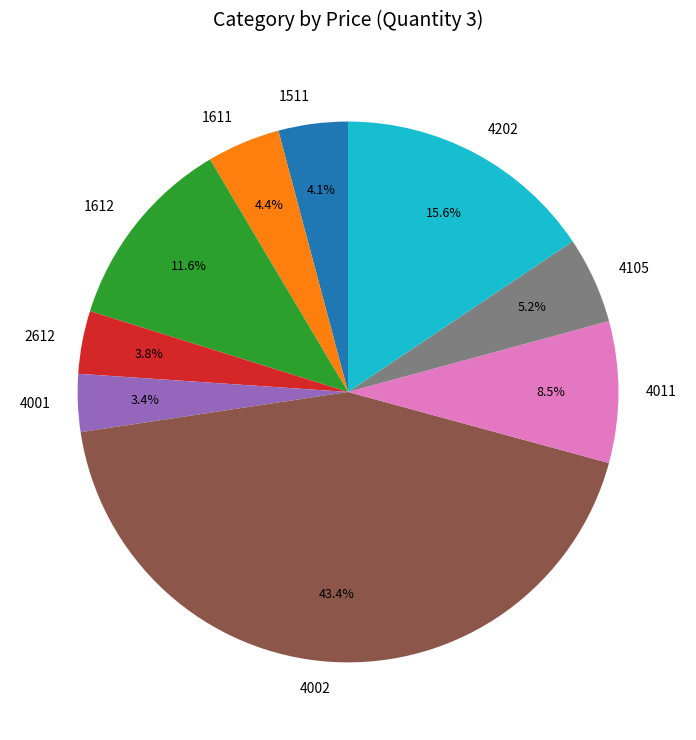

What is the ratio of the value at 4011 to the value at 2612?

2.2